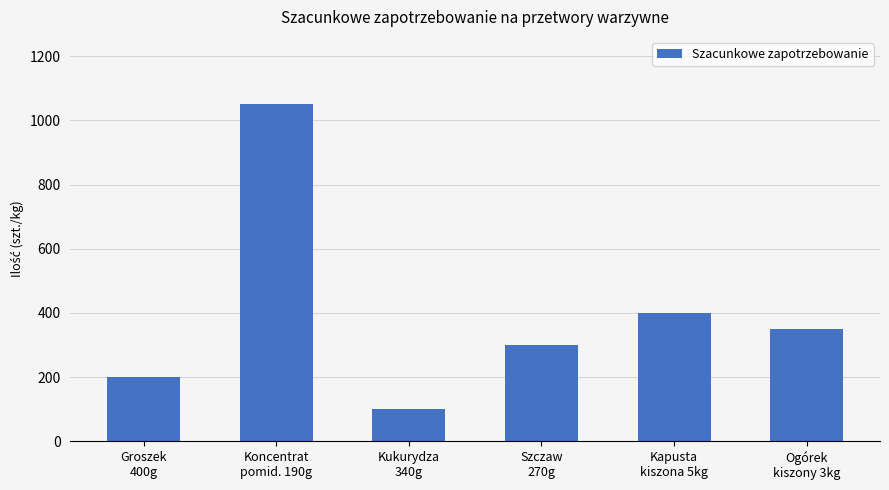

What is the difference between the values at Groszek
400g and Kukurydza
340g?

100